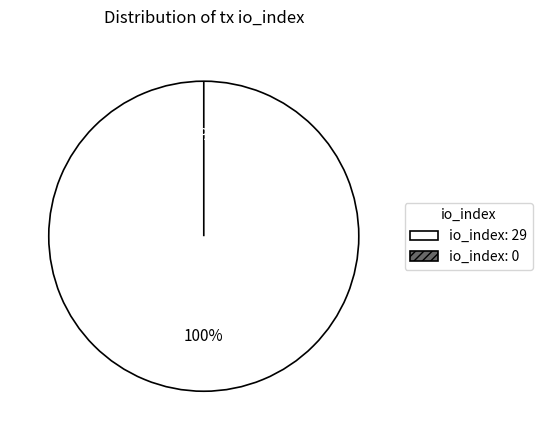

Rank the categories by value from lowest to highest.

io_index_0, io_index_29